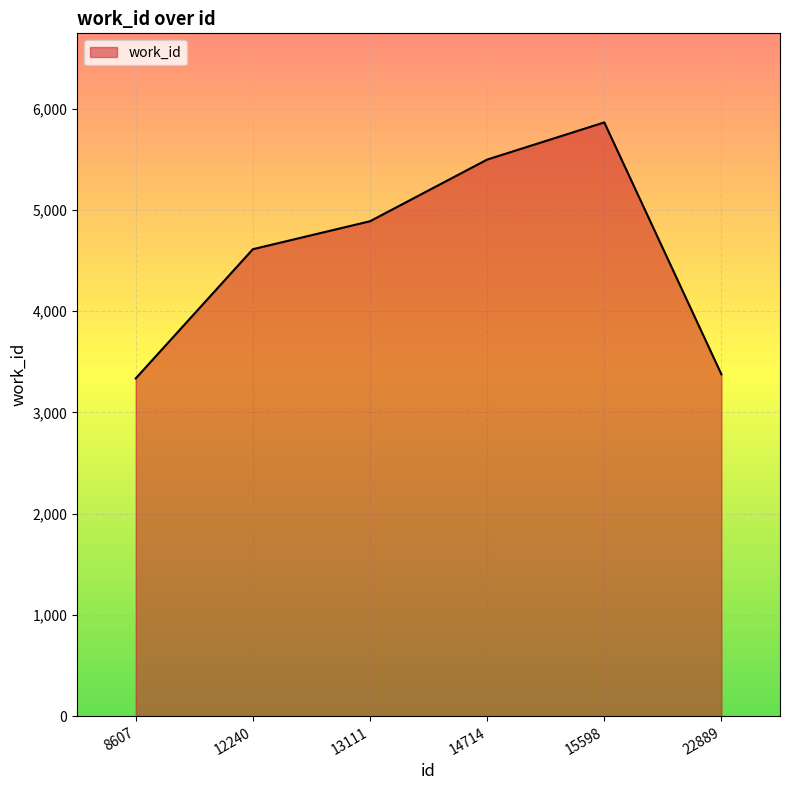

What is the maximum value shown in the chart?

5864